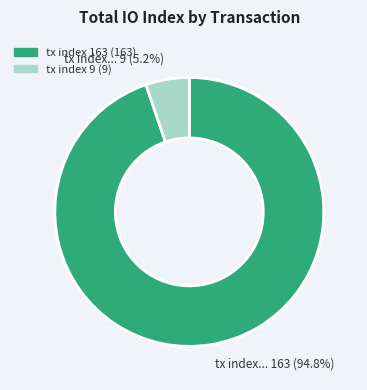

To the nearest percent, what is the difference between the tx index 163 and tx index 9 slice percentages?

90%